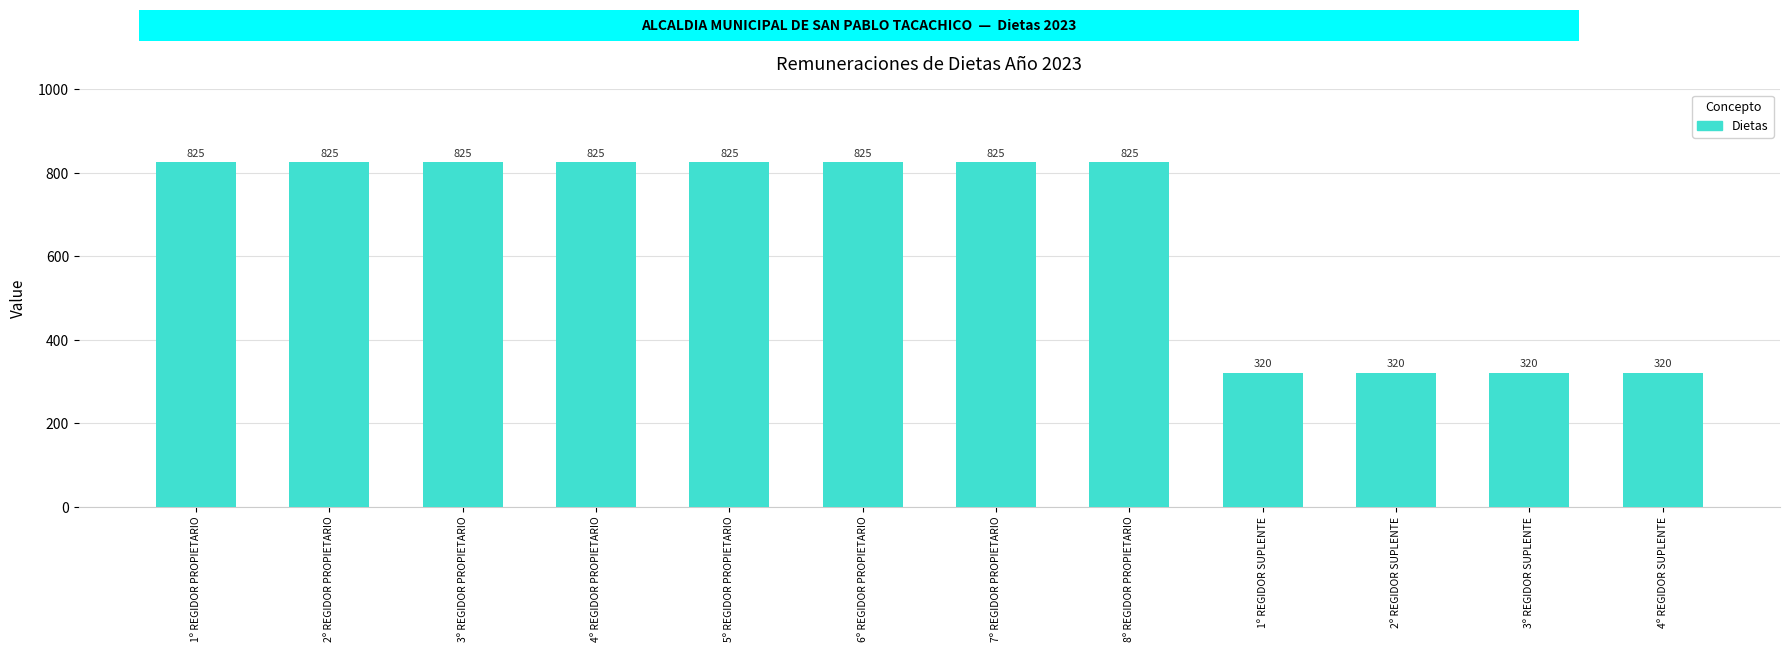

True or false: the data shows 320 at 4º REGIDOR SUPLENTE.

True